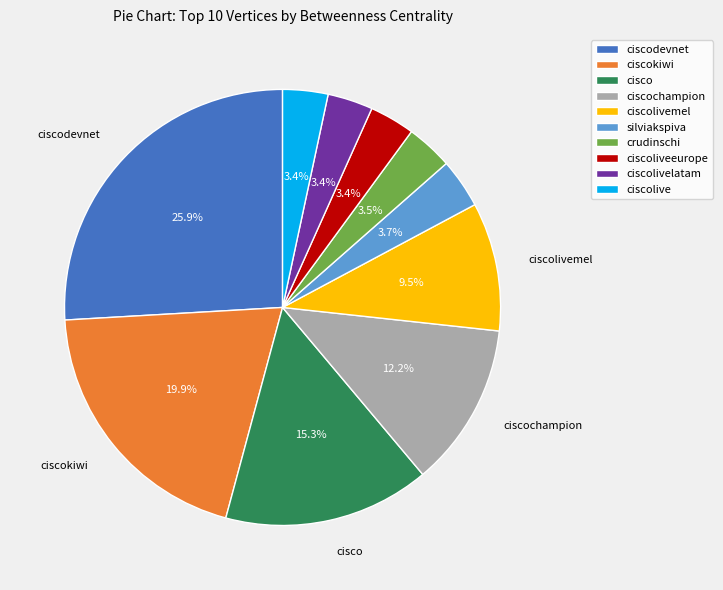

Approximately how many times larger is the value at crudinschi compared to ciscolivelatam?

1.0